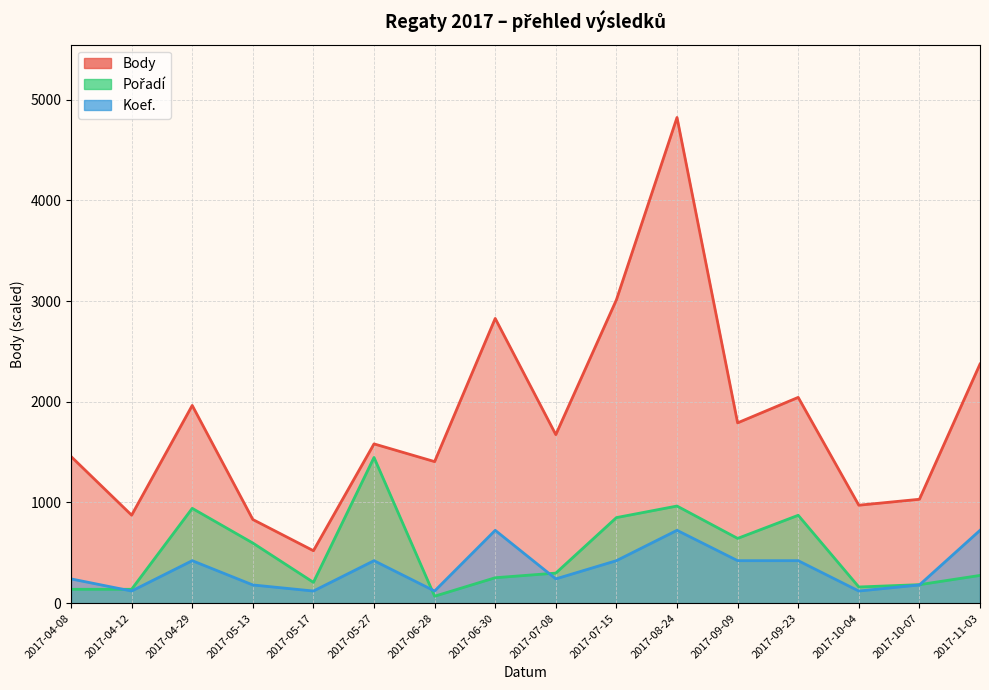

What is the total value across all series at 2017-08-24?

6512.4